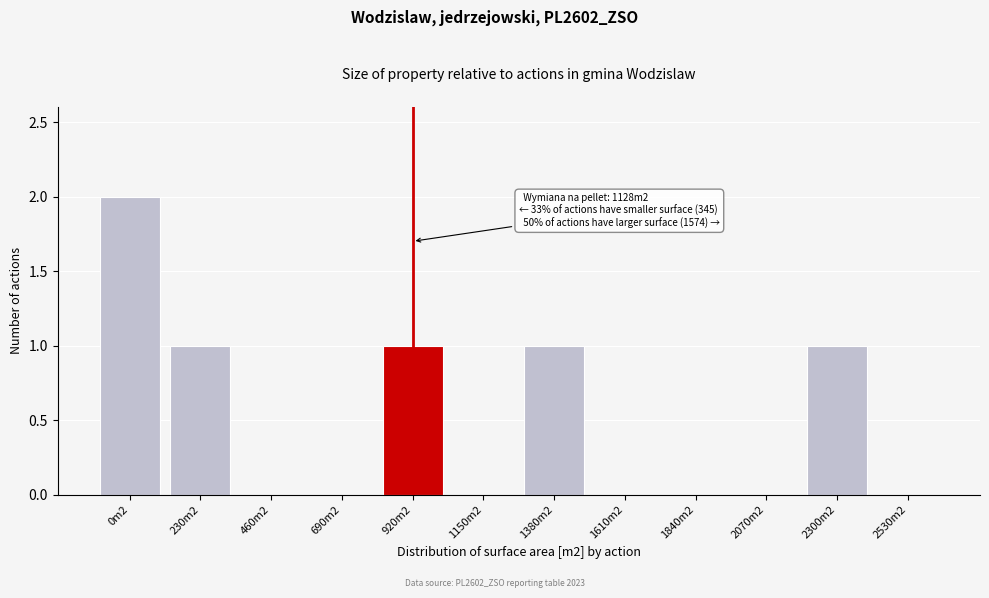

Reading right to left, transcribe all the data shown in this chart.

2530m2=0	2300m2=1	2070m2=0	1840m2=0	1610m2=0	1380m2=1	1150m2=0	920m2=1	690m2=0	460m2=0	230m2=1	0m2=2